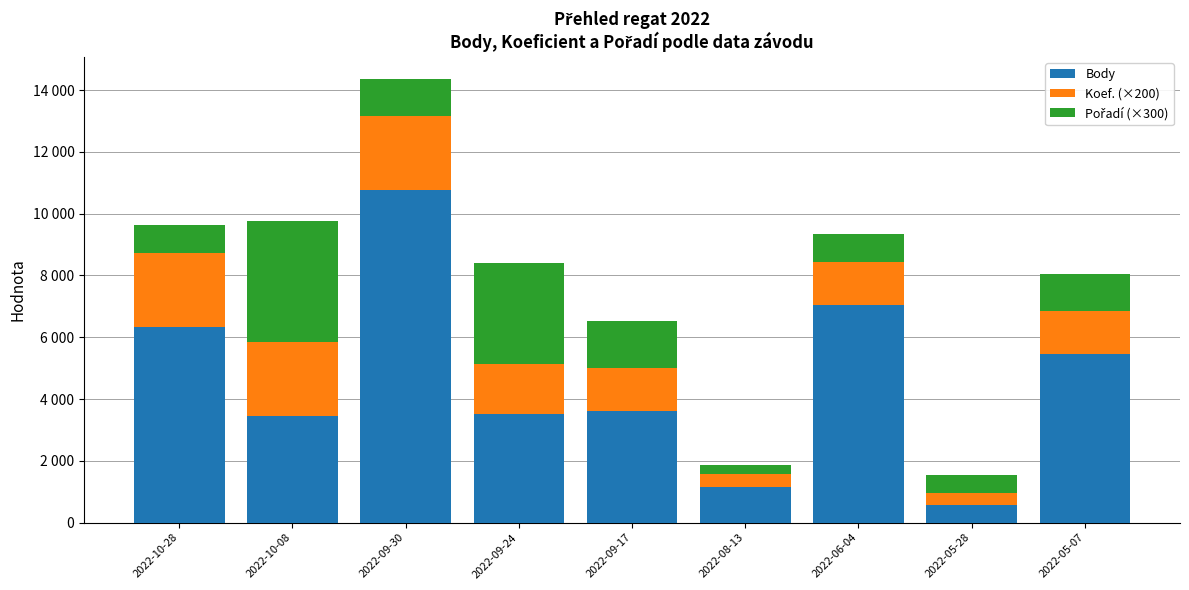

What is the label of the 8th bar from the right?

2022-10-08